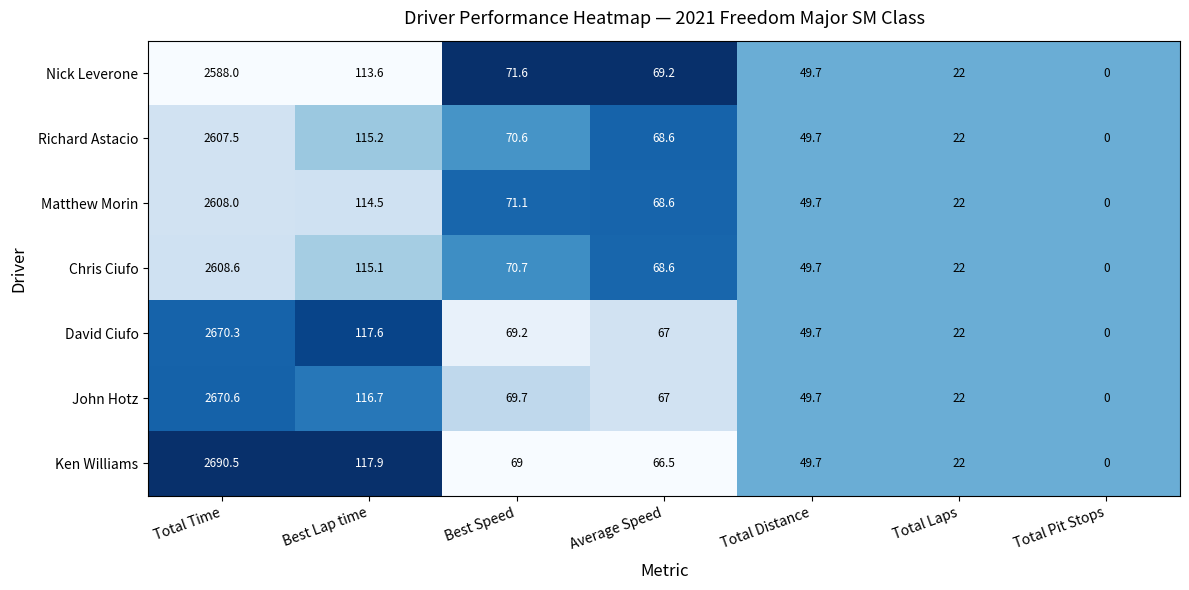

What is the difference between the maximum and minimum values in the Ken Williams series?

2690.5